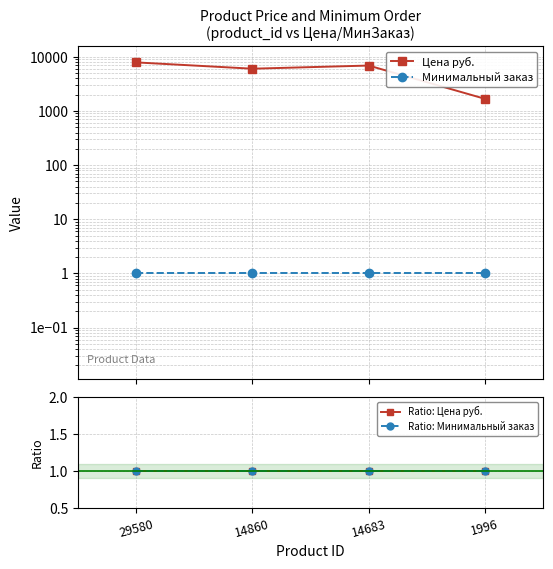

What is the difference between the maximum and minimum values in the Цена руб. series?

6200